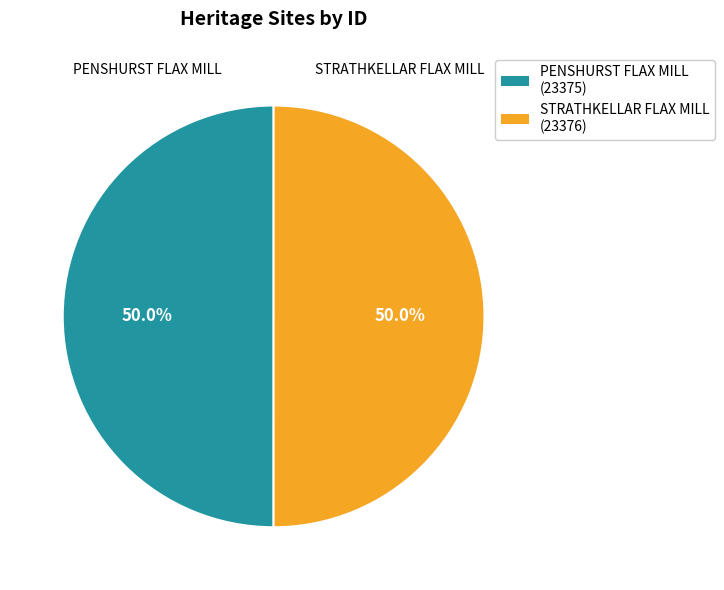

What portion of the pie excludes STRATHKELLAR FLAX MILL?

50.0%